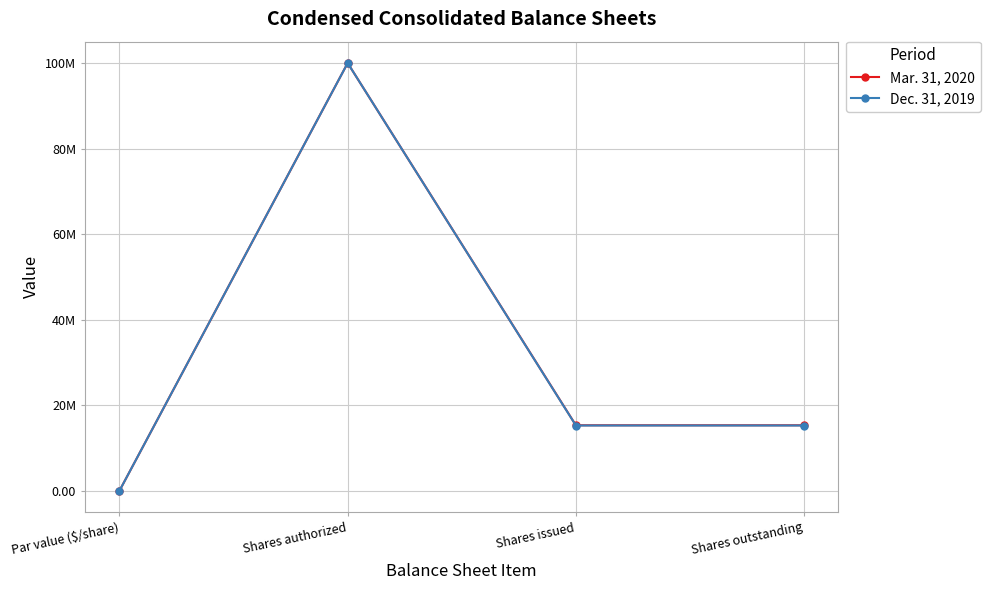

Does the chart have visible grid lines?

Yes